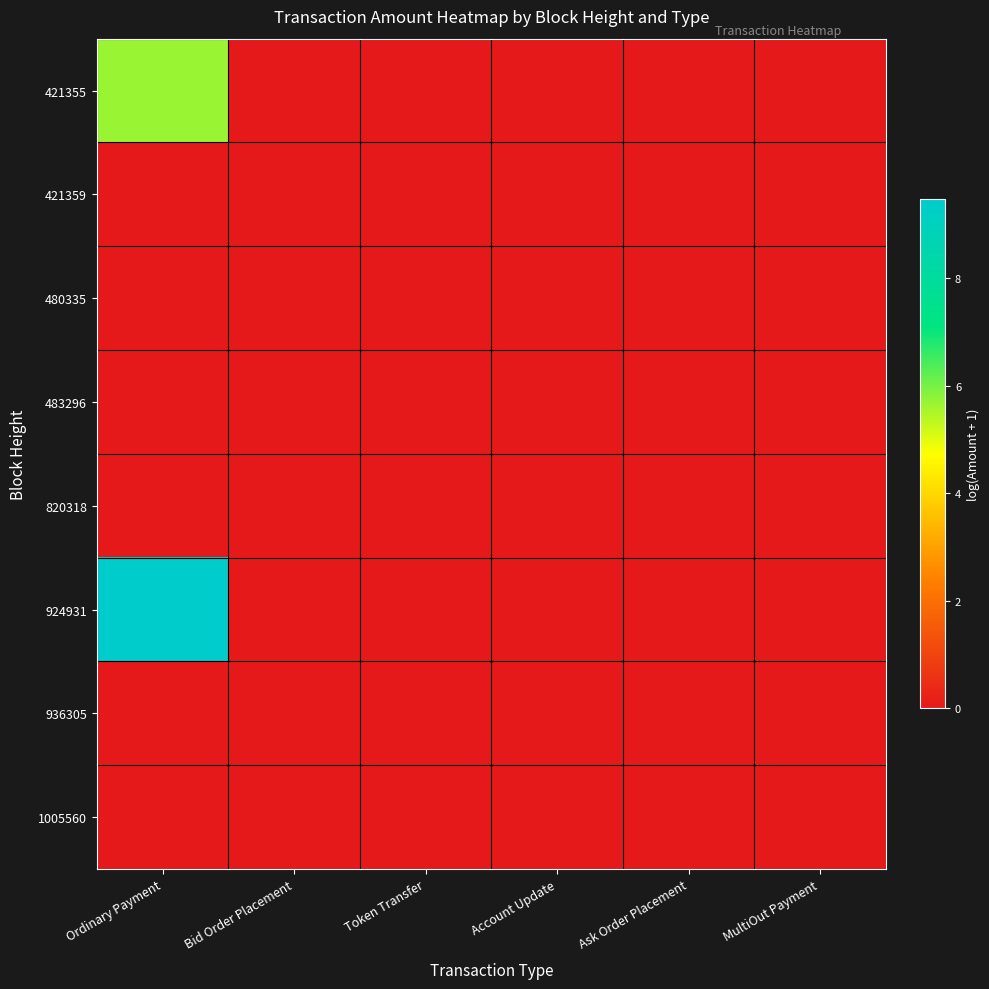

Which series has the largest total across all categories?

924931